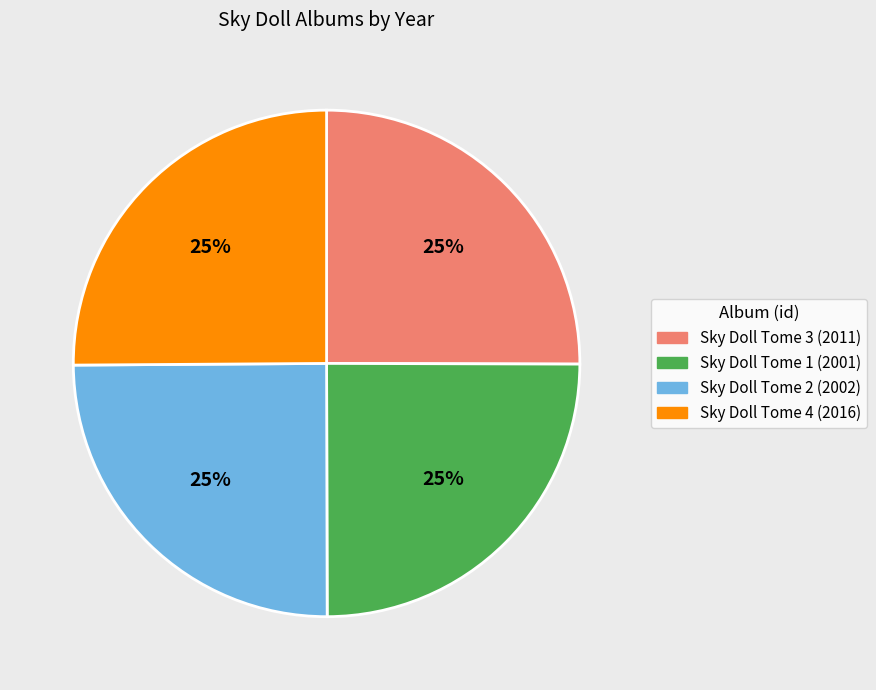

Does any single category account for the majority?

No